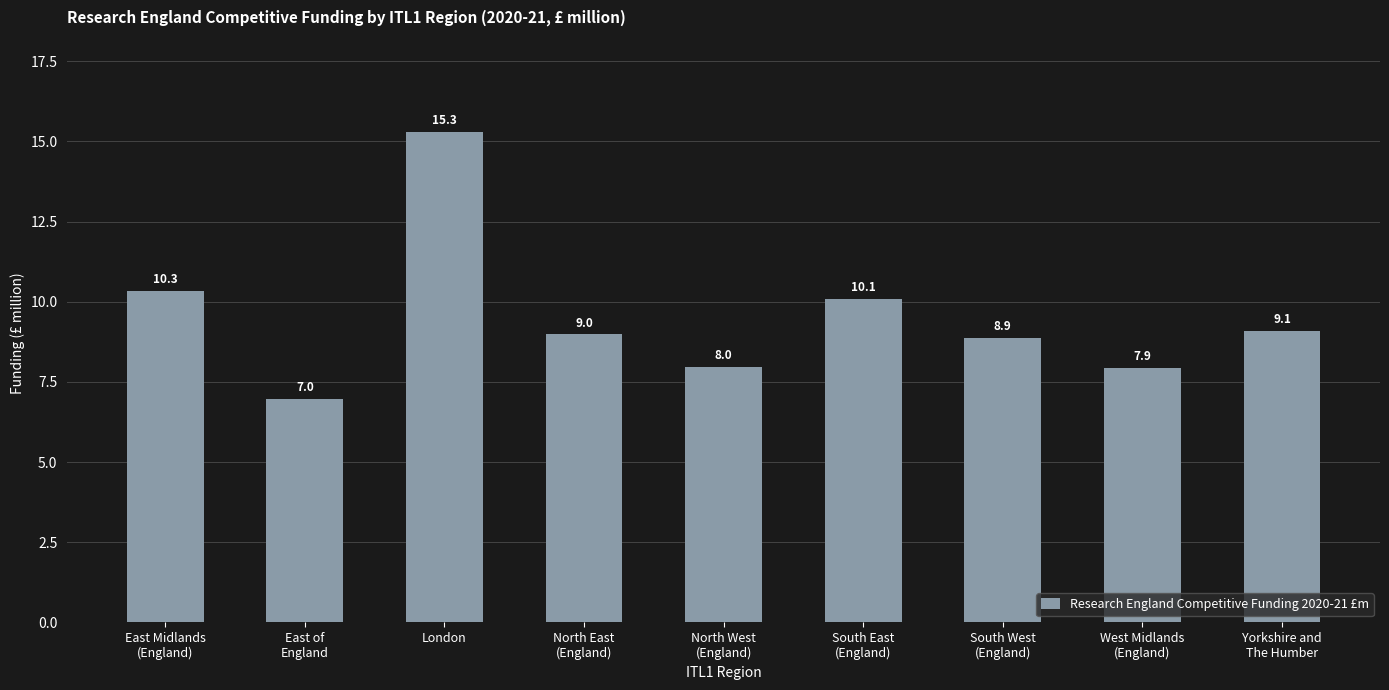

Where is the data nearest to the value 11?

East Midlands
(England)